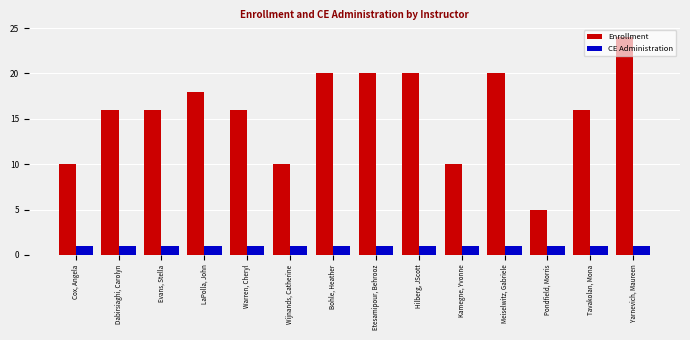

Are the bars horizontal?

No